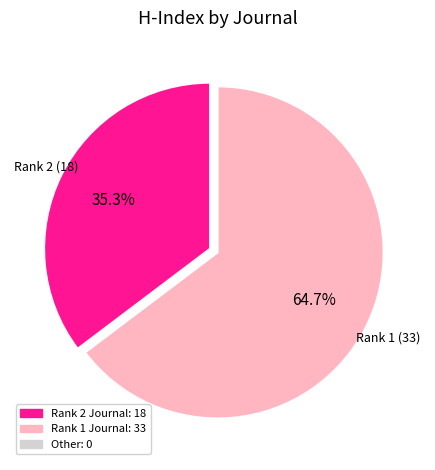

Is there a majority slice in this chart?

Yes